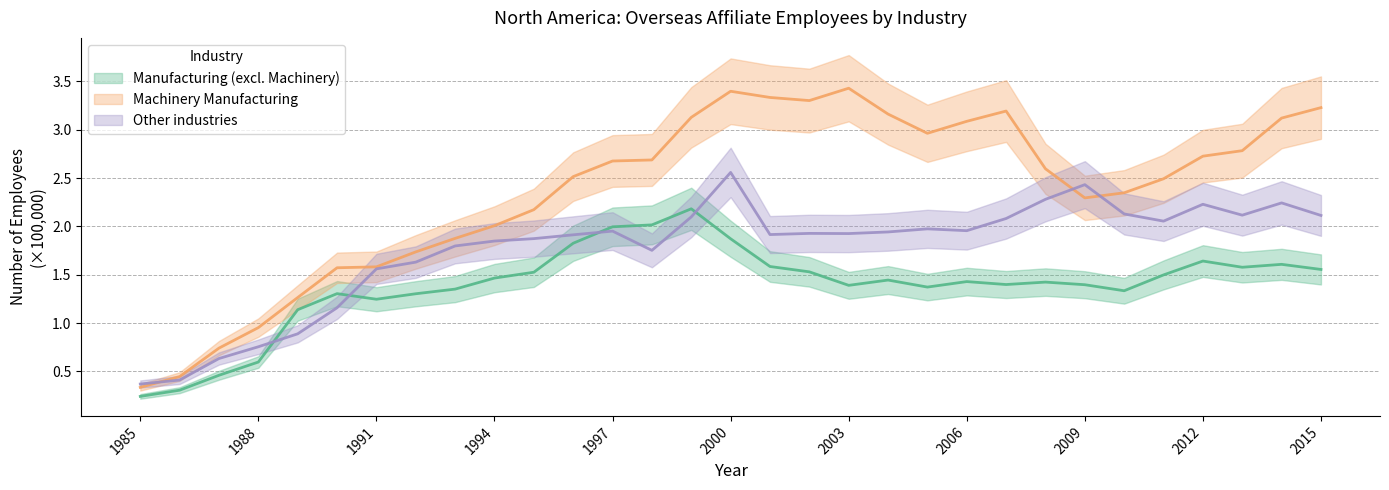

What is the value of the Machinery Manufacturing point at the 19th from the left?

3.4